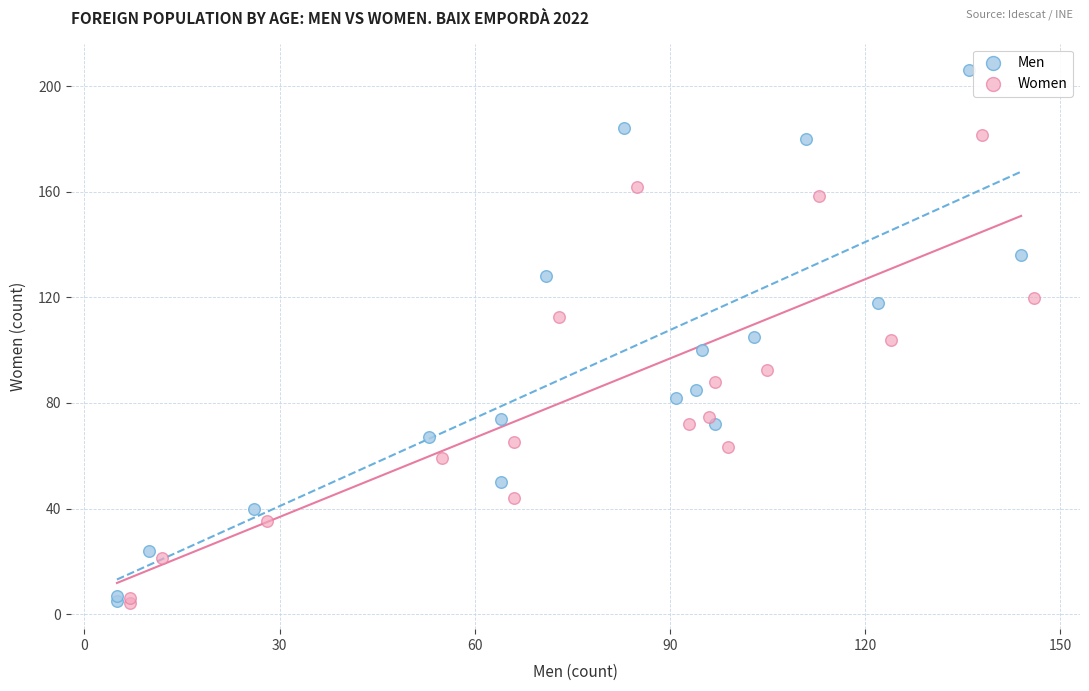

Which series reaches the maximum Y coordinate?

Men